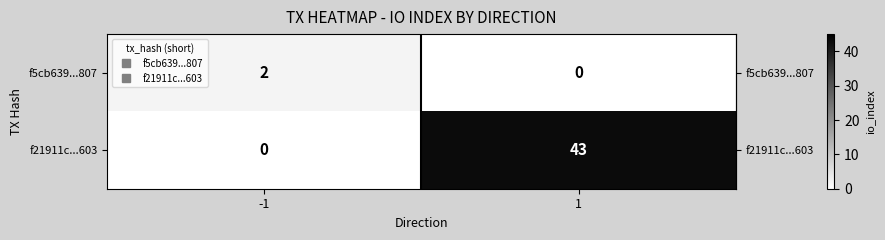

Count the number of data series in this chart.

2